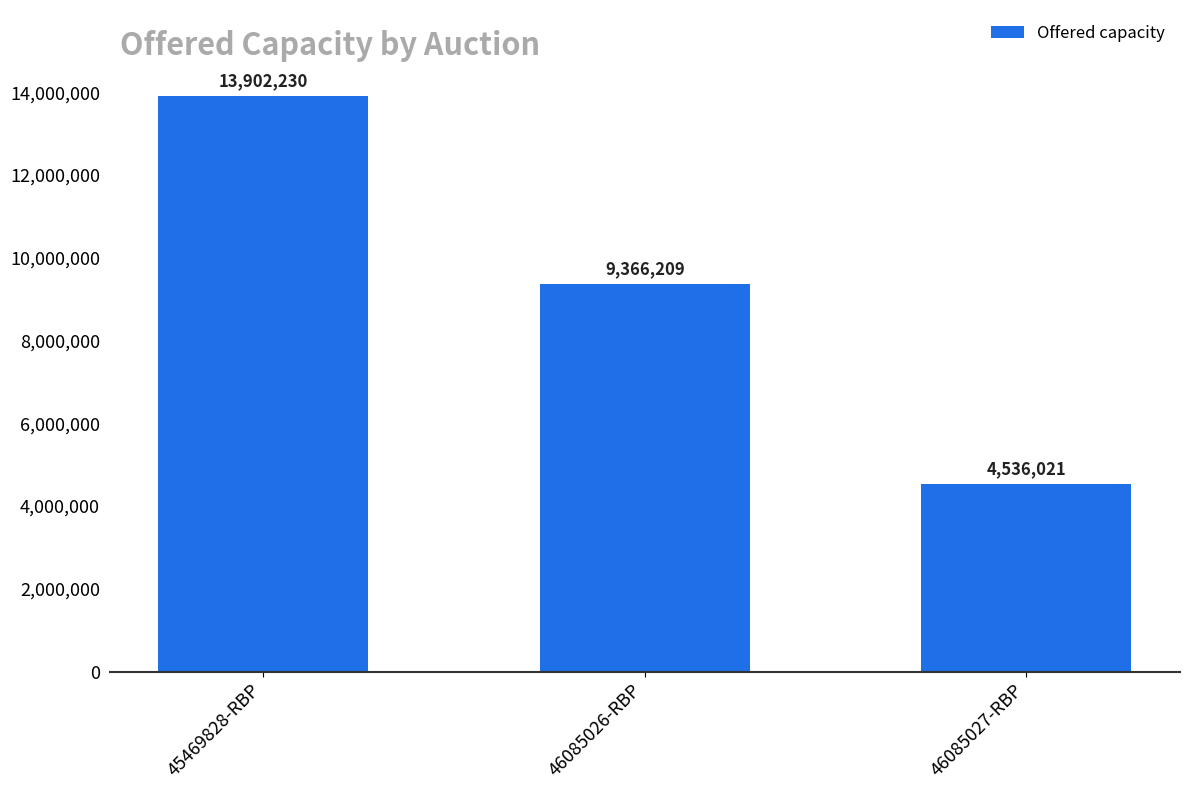

The value at 46085027-RBP is 3106478. True or false?

False